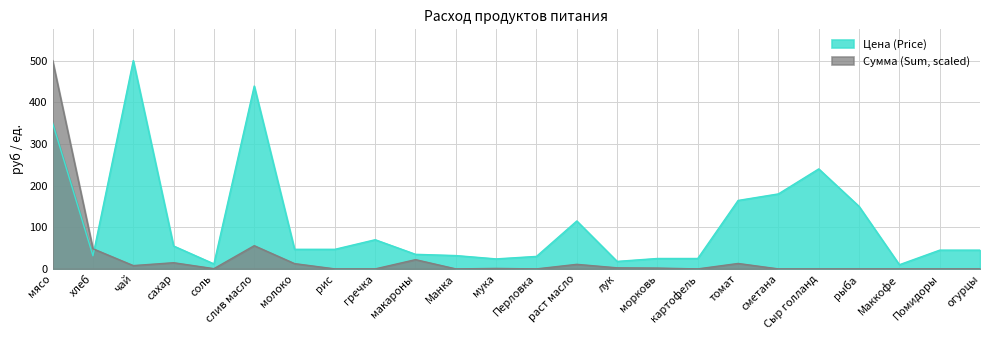

True or false: Сумма (Sum) and Цена (Price) intersect in this chart.

True